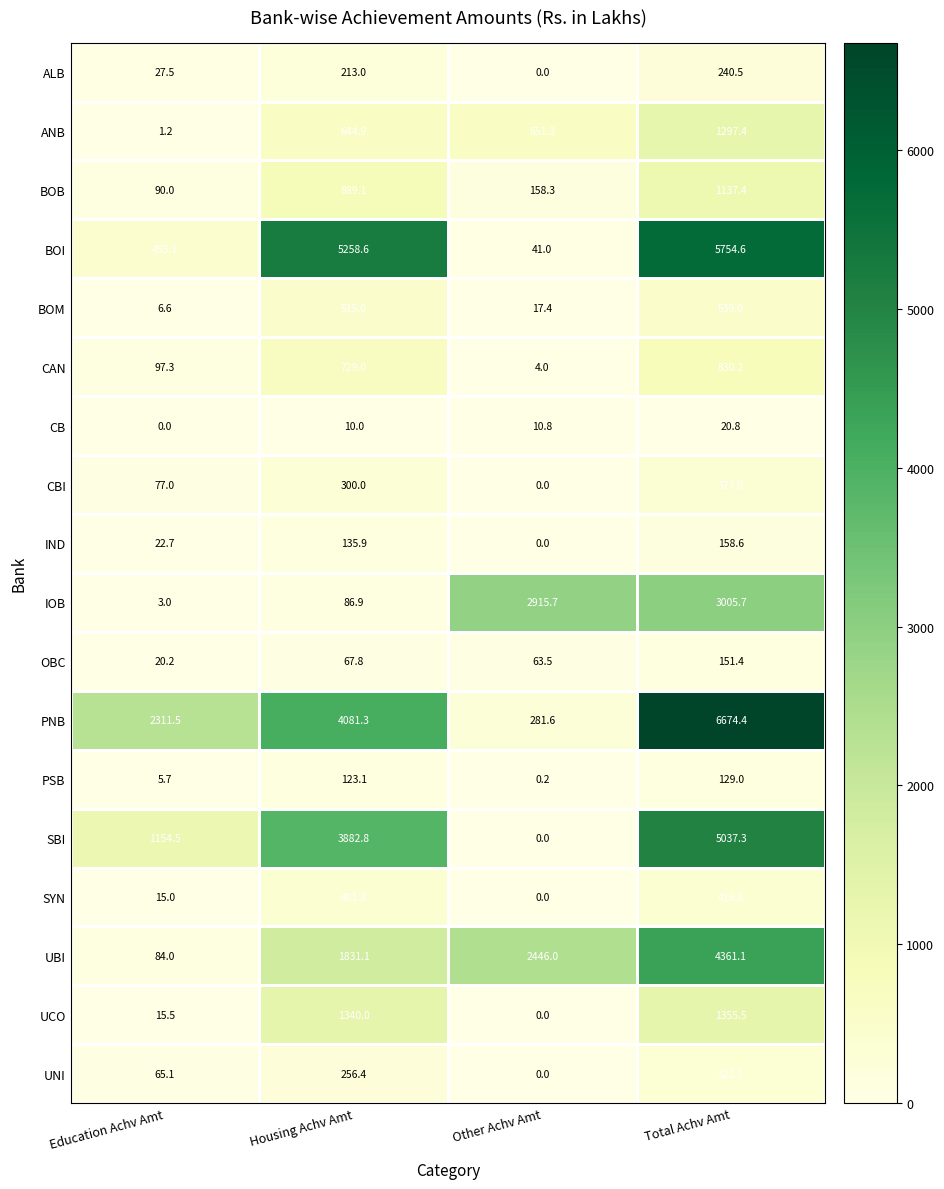

How many series are shown in this chart?

18